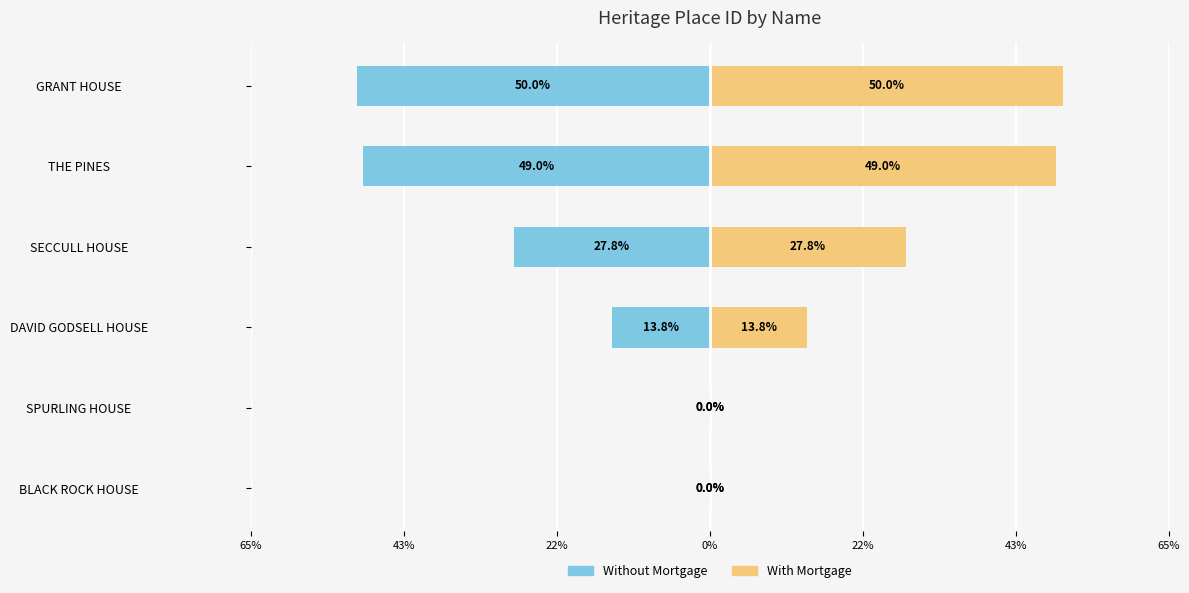

How many bars are there in each group?

2